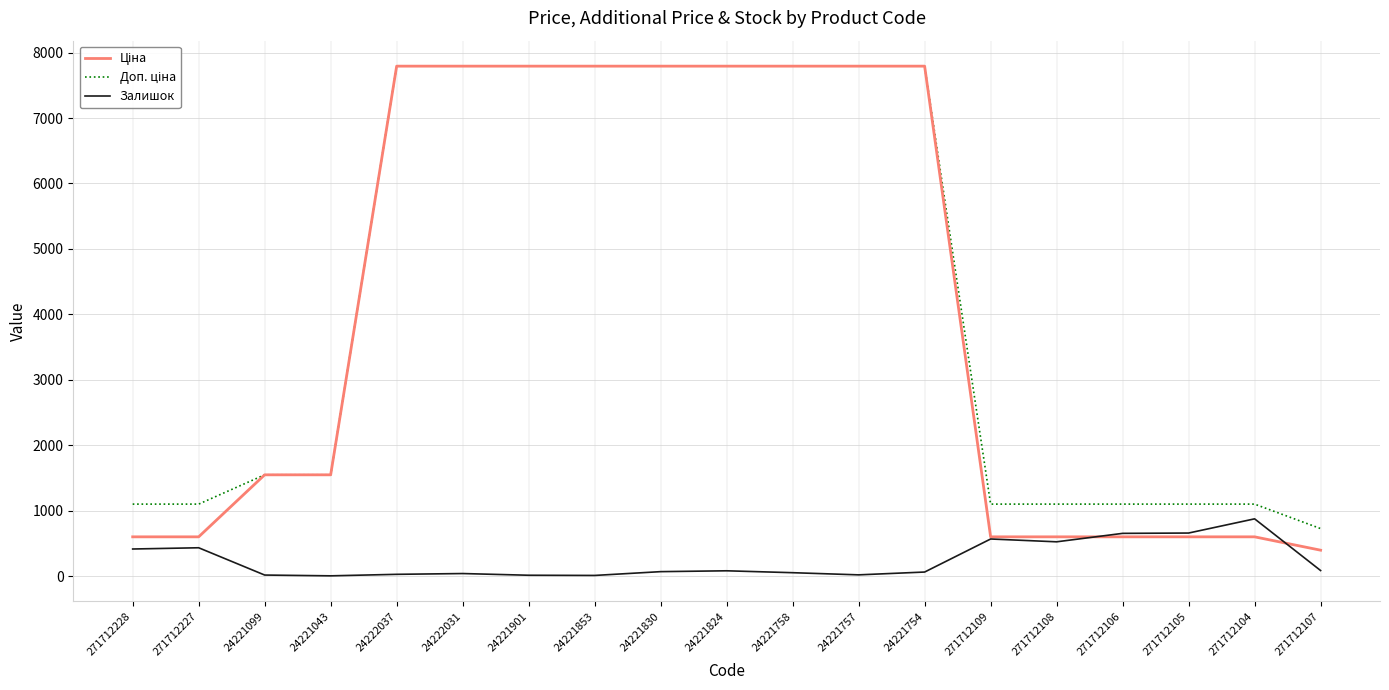

What is the maximum value for Залишок?

875.0